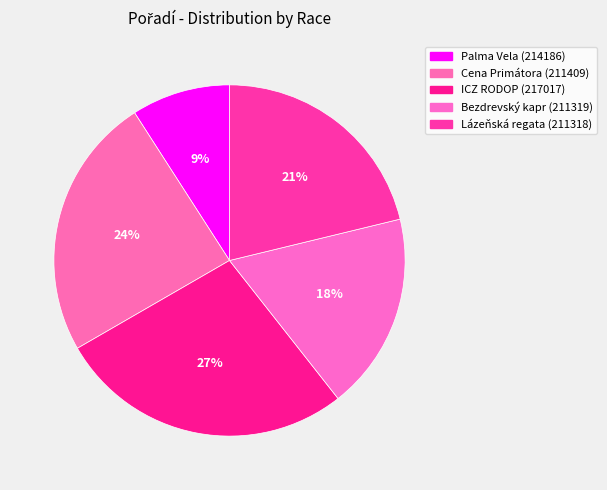

How many segments does this pie chart have?

5